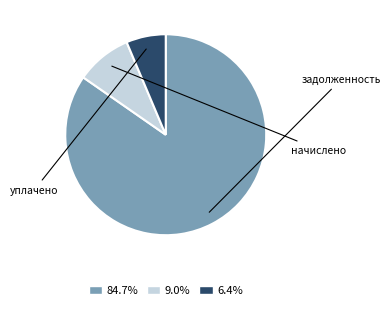

Combined, do начислено and уплачено account for over 50%?

No